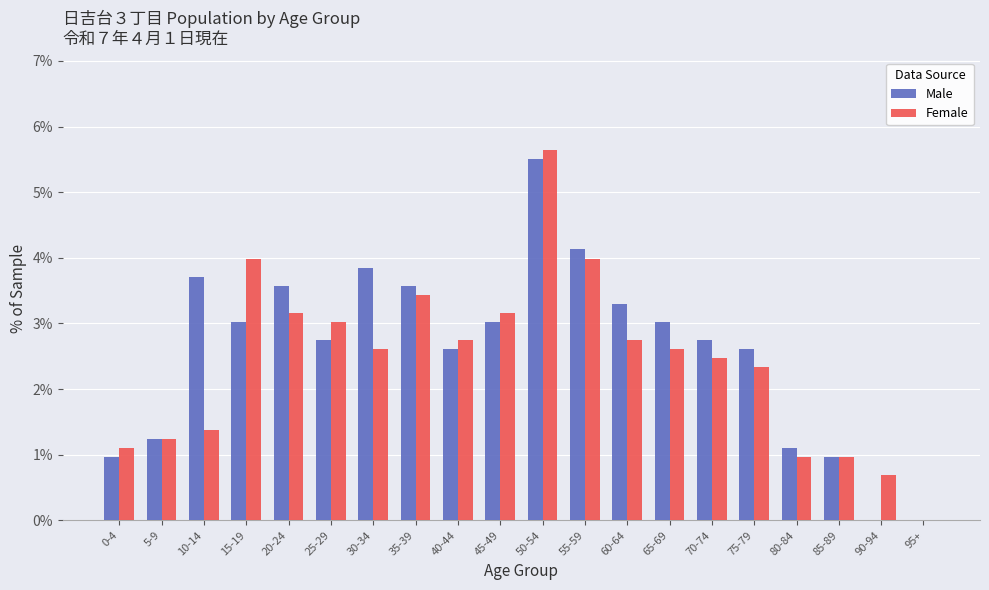

Reading left to right, extract all data points from this chart.

Male: 0-4=1.0	5-9=1.2	10-14=3.7	15-19=3.0	20-24=3.6	25-29=2.8	30-34=3.9	35-39=3.6	40-44=2.6	45-49=3.0	50-54=5.5	55-59=4.1	60-64=3.3	65-69=3.0	70-74=2.8	75-79=2.6	80-84=1.1	85-89=1.0	90-94=0.0	95+=0.0
Female: 0-4=1.1	5-9=1.2	10-14=1.4	15-19=4.0	20-24=3.2	25-29=3.0	30-34=2.6	35-39=3.4	40-44=2.8	45-49=3.2	50-54=5.6	55-59=4.0	60-64=2.8	65-69=2.6	70-74=2.5	75-79=2.3	80-84=1.0	85-89=1.0	90-94=0.7	95+=0.0